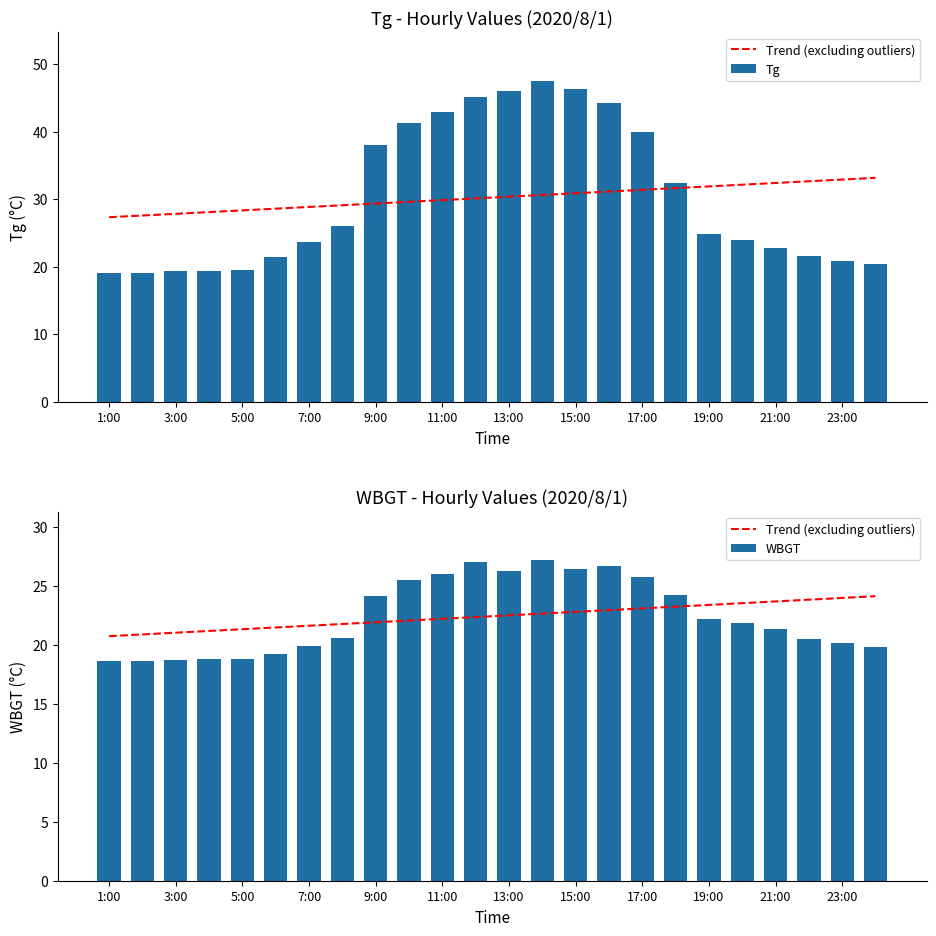

What is the difference between the WBGT values at 11:00 and 9:00?

1.9